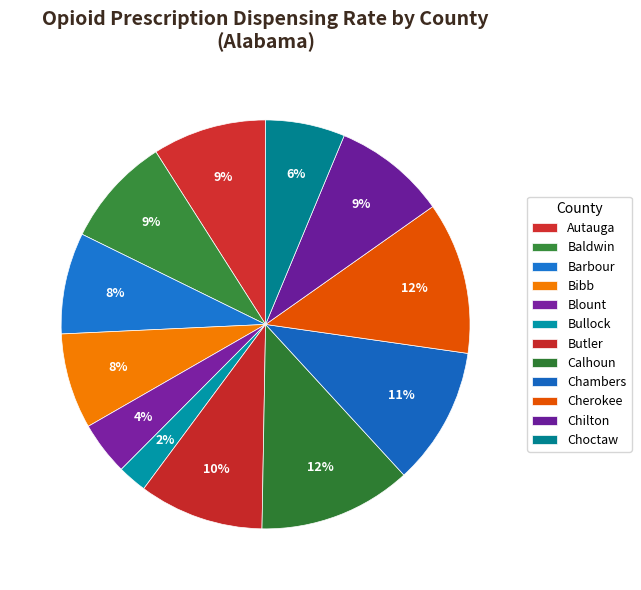

How many slices are in this pie chart?

12